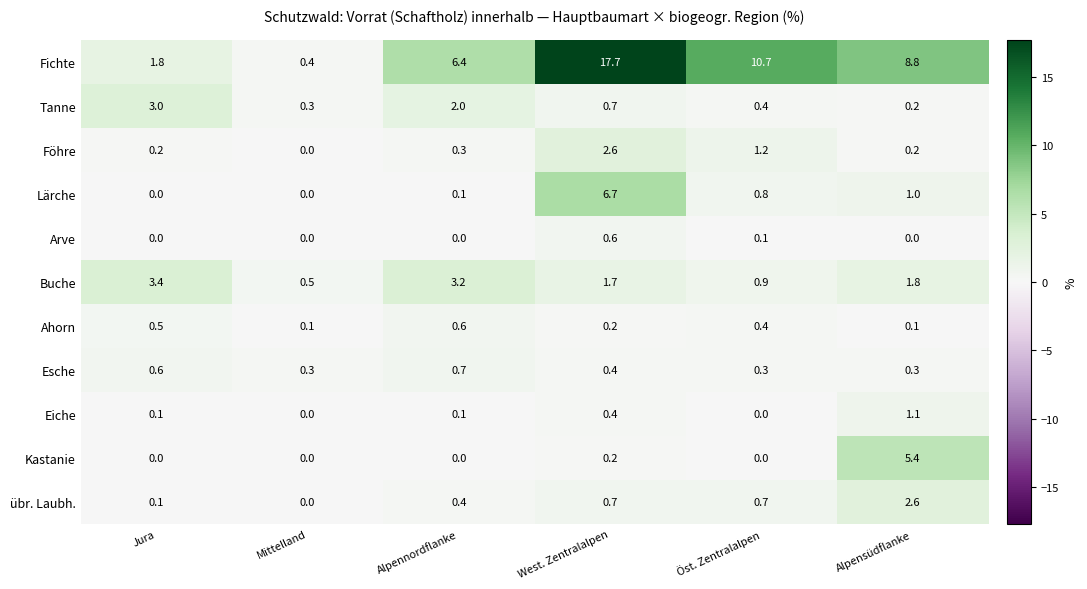

What is the sum of all Esche values?

2.6